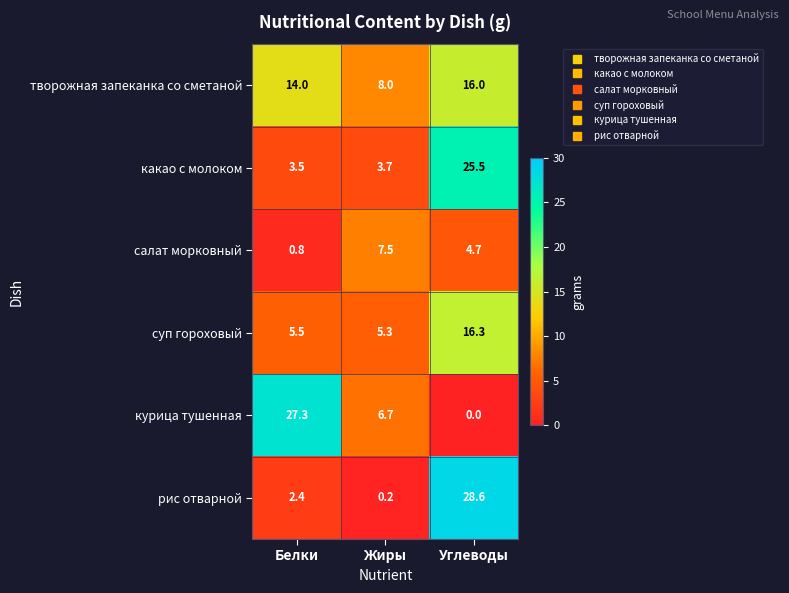

What is the greatest value displayed?

28.6